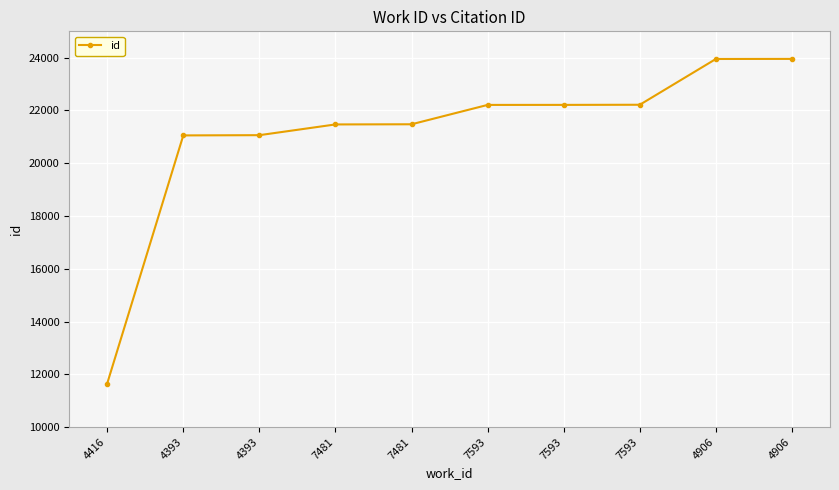

What is the difference between the second highest and minimum values?

12301